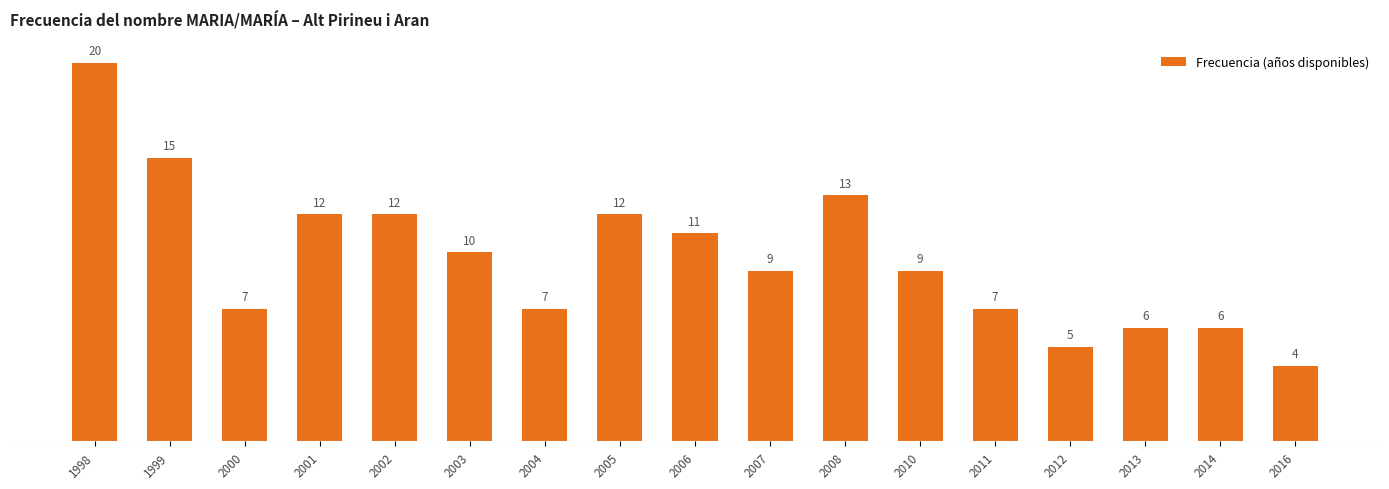

Read the value at 2001, to the nearest 5.

10